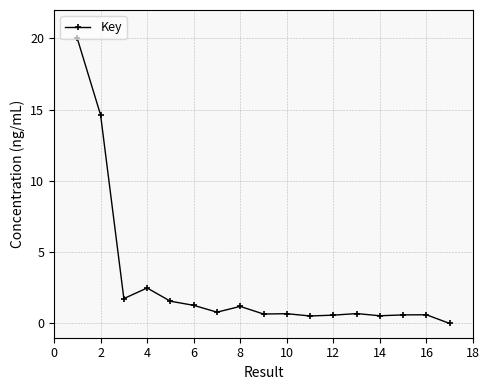

True or false: the data has more than 1 interior local peaks.

True